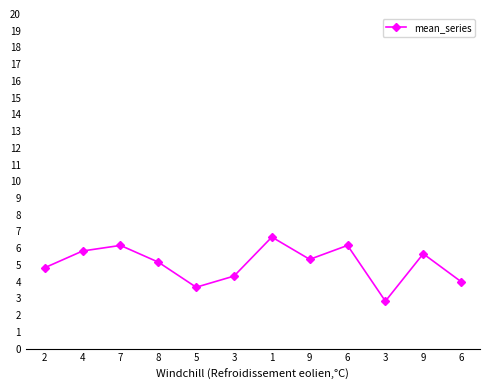

What is the approximate value at 5?

3.7